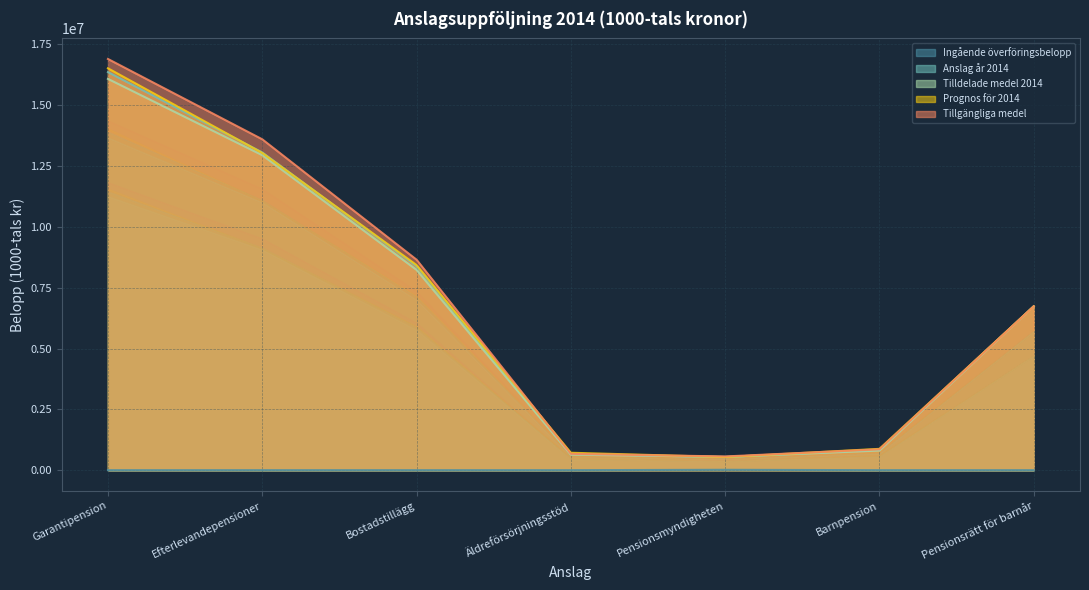

Where is the first local minimum for Anslag år 2014?

Pensionsmyndigheten